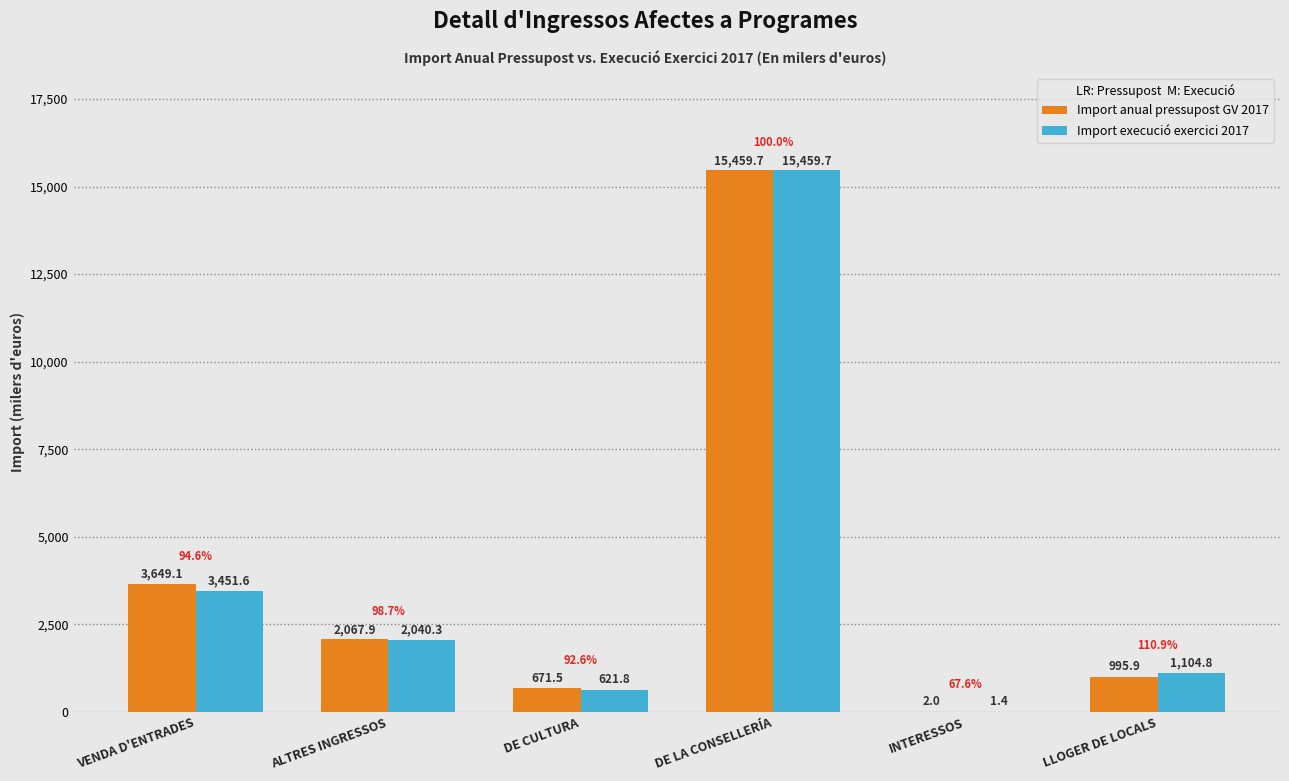

Read the Import anual pressupost GV 2017 value at LLOGER DE LOCALS.

995.9